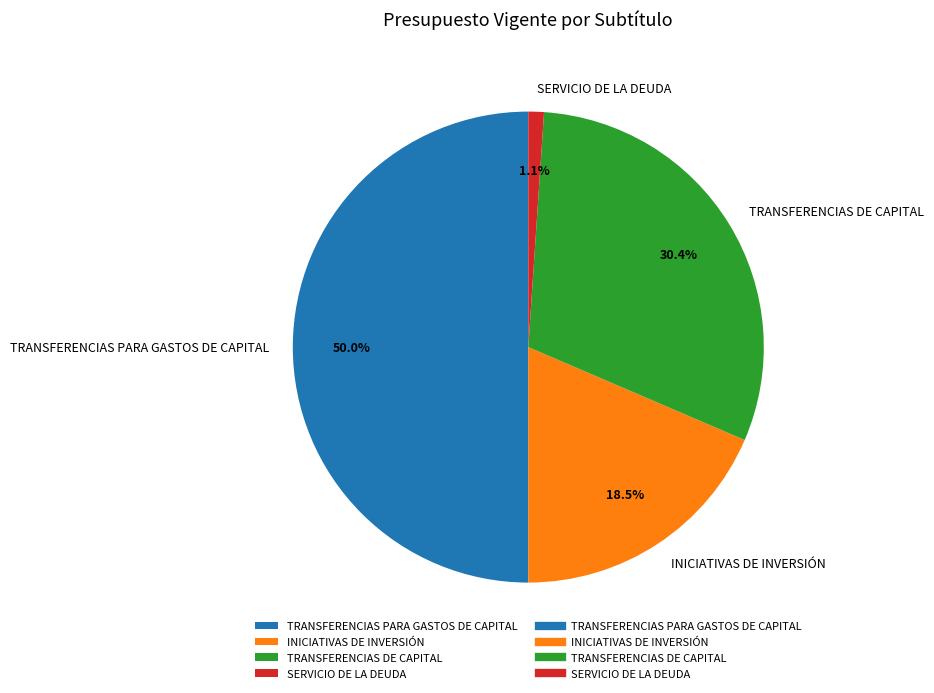

Does INICIATIVAS DE INVERSIÓN represent more than half of the total?

No